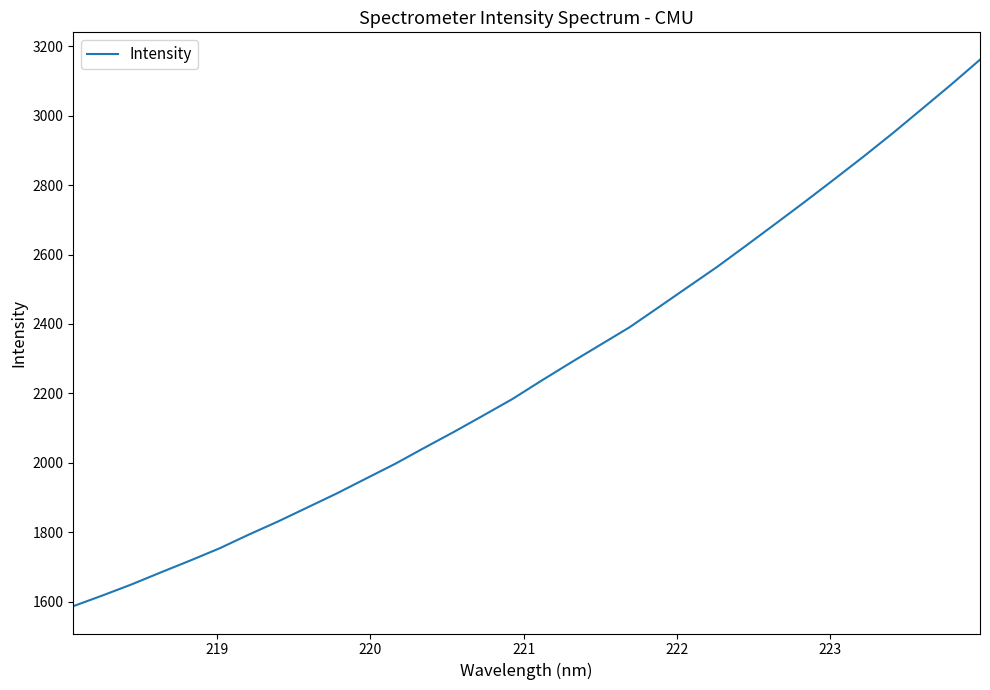

What is the difference between the maximum and minimum values?

1574.3